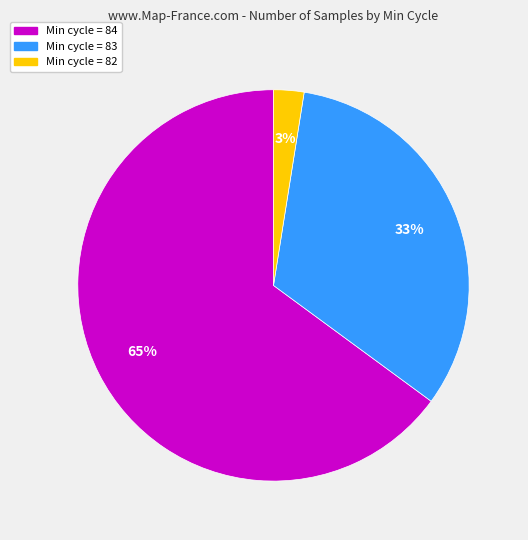

To the nearest percent, what is the average slice percentage?

33%